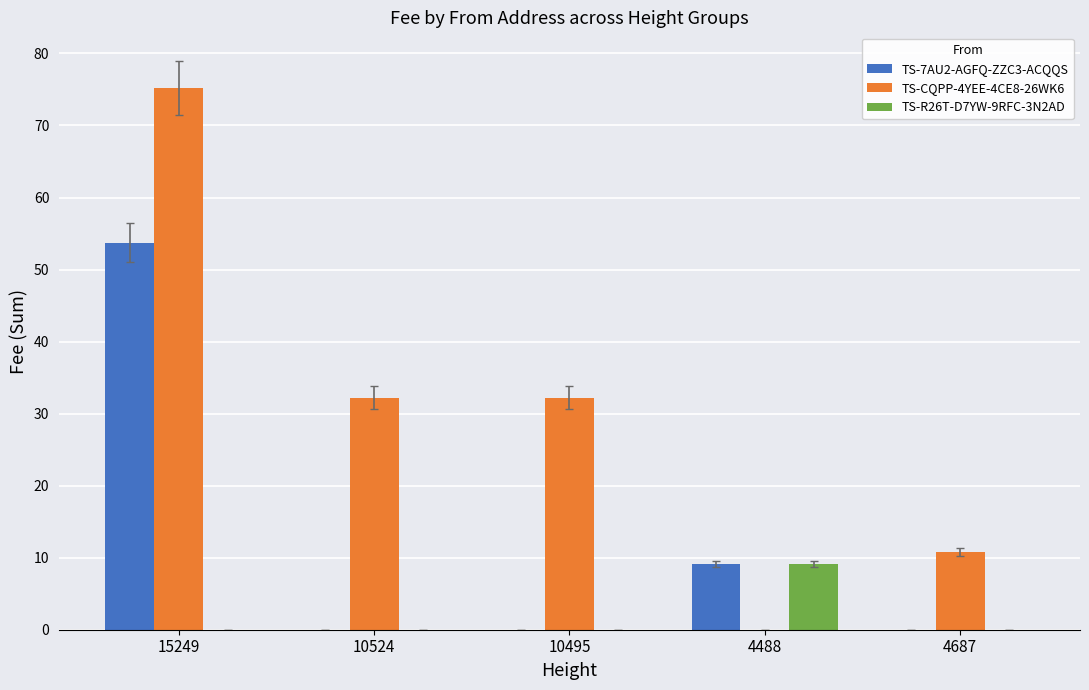

Which series changed the most between 10524 and 4687?

TS-CQPP-4YEE-4CE8-26WK6